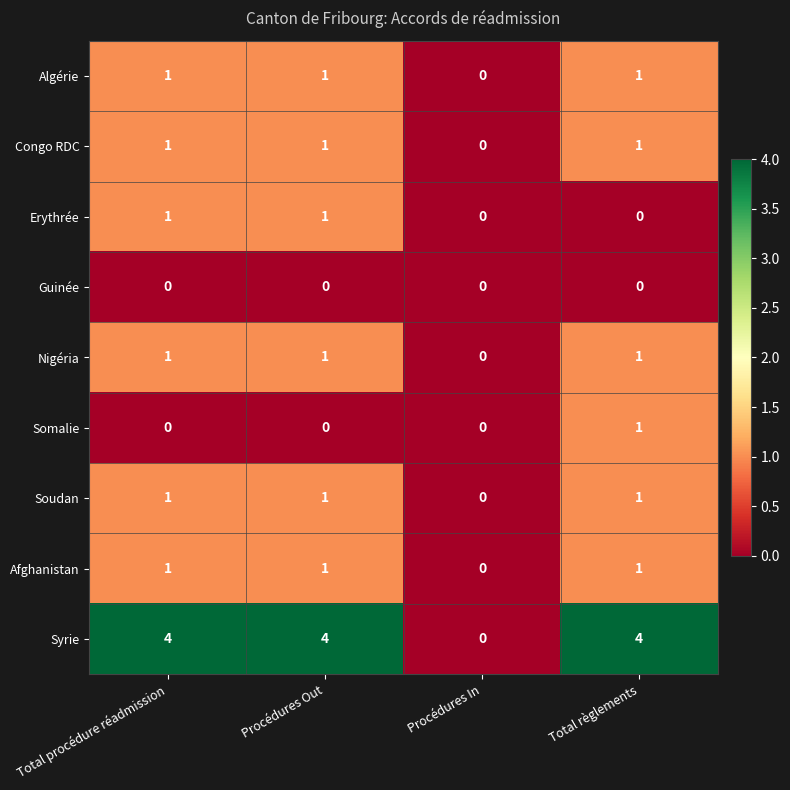

What is the total value across all series at Total règlements?

10